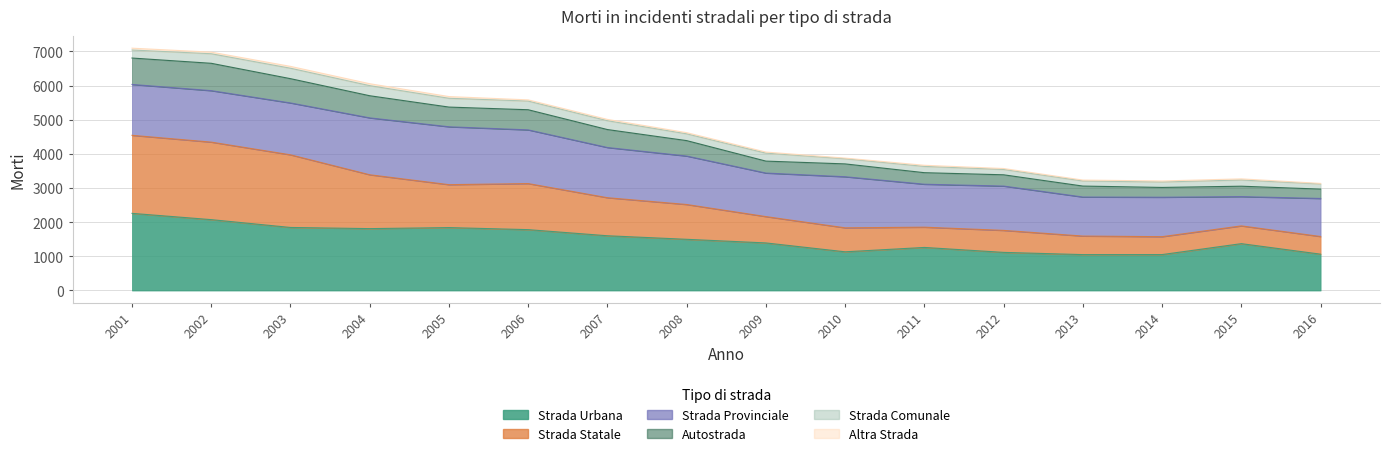

What is the value of the Strada Urbana point at the 6th from the left?

1782